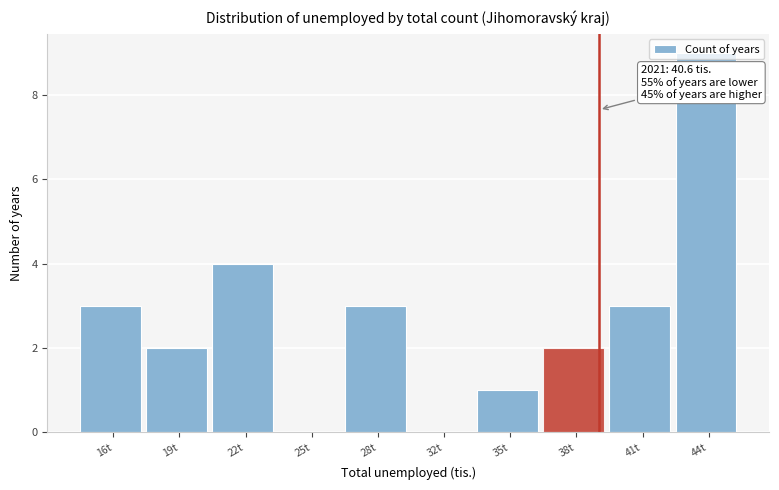

What is the greatest value displayed?

9